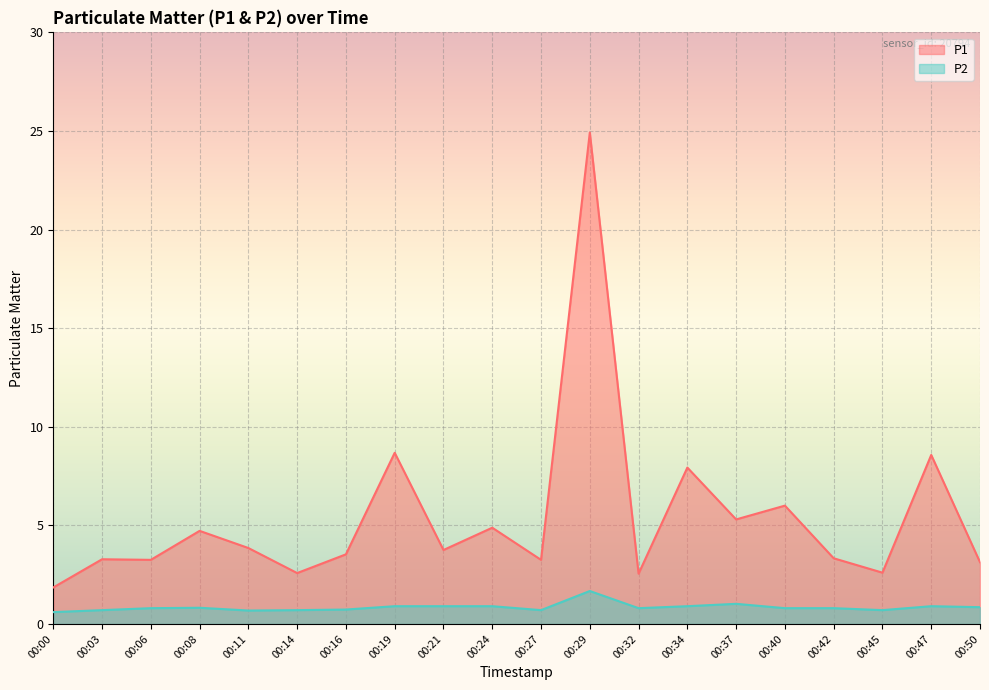

List the labels in order of P1 value, largest first.

00:29, 00:19, 00:47, 00:34, 00:40, 00:37, 00:24, 00:08, 00:11, 00:21, 00:16, 00:42, 00:03, 00:06, 00:27, 00:50, 00:45, 00:14, 00:32, 00:00